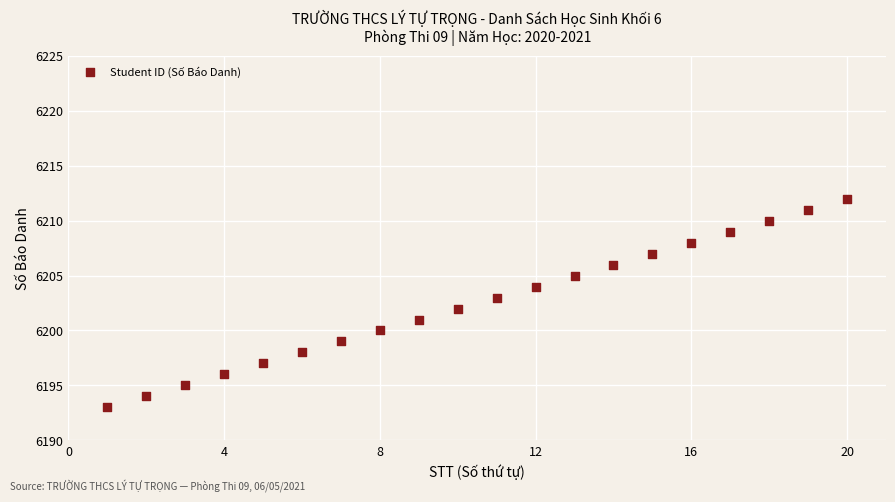

What is the range of X values (max minus min)?

19